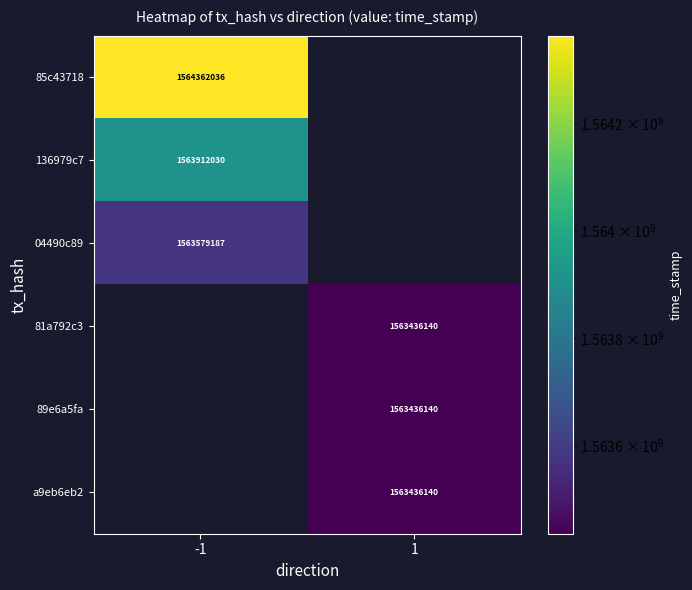

The value of 81a792c3 at 1 is 1563436140. True or false?

True